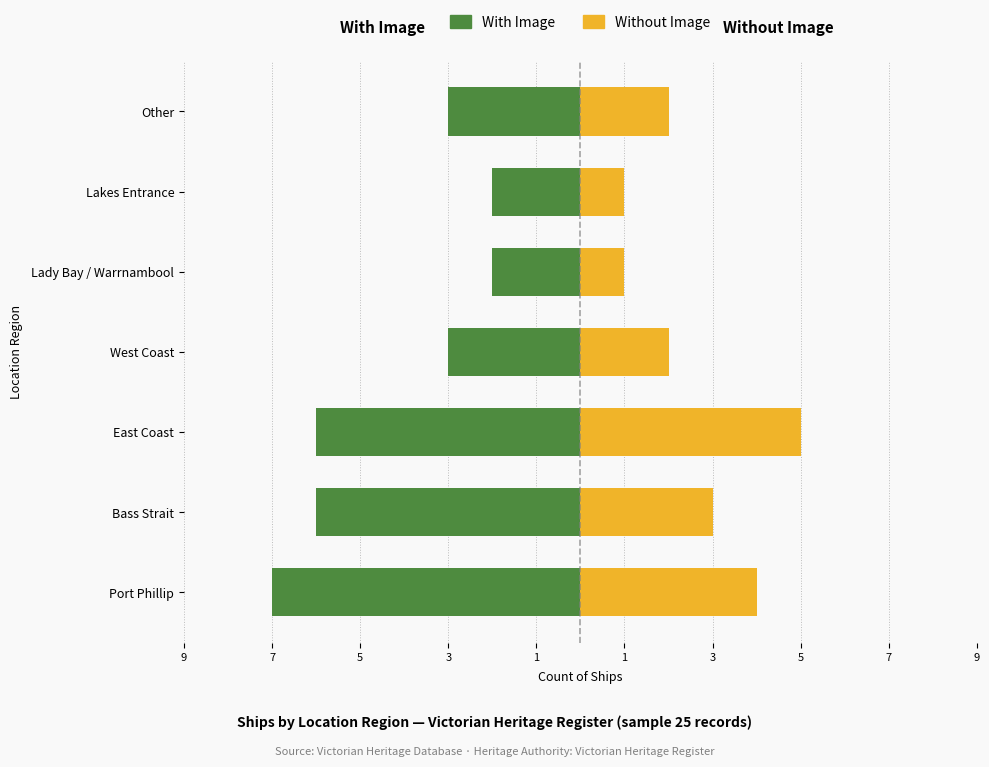

What is the difference between the highest and lowest values at Lakes Entrance?

3